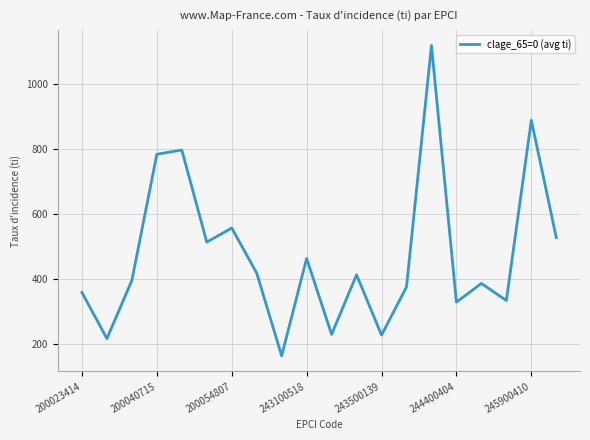

What is the maximum value shown in the chart?

1120.4